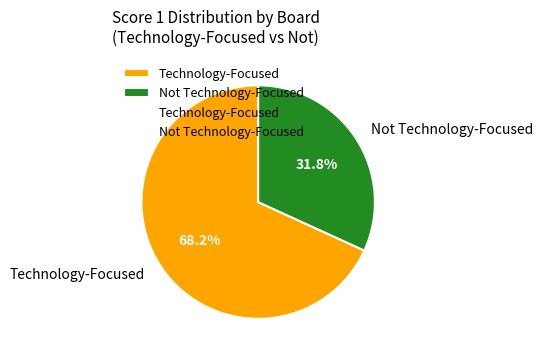

Rank the categories by value from highest to lowest.

Technology-Focused, Not Technology-Focused